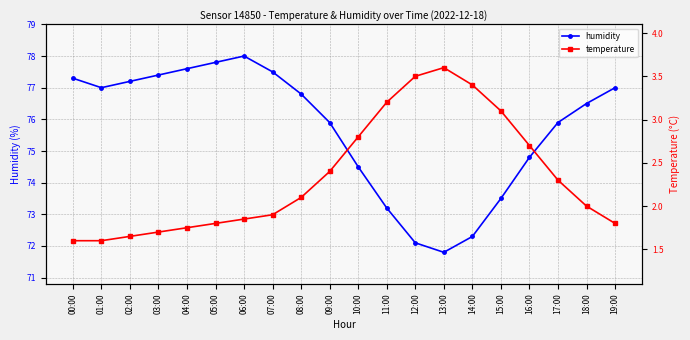

At 09:00, list the series in order from largest to smallest.

humidity, temperature